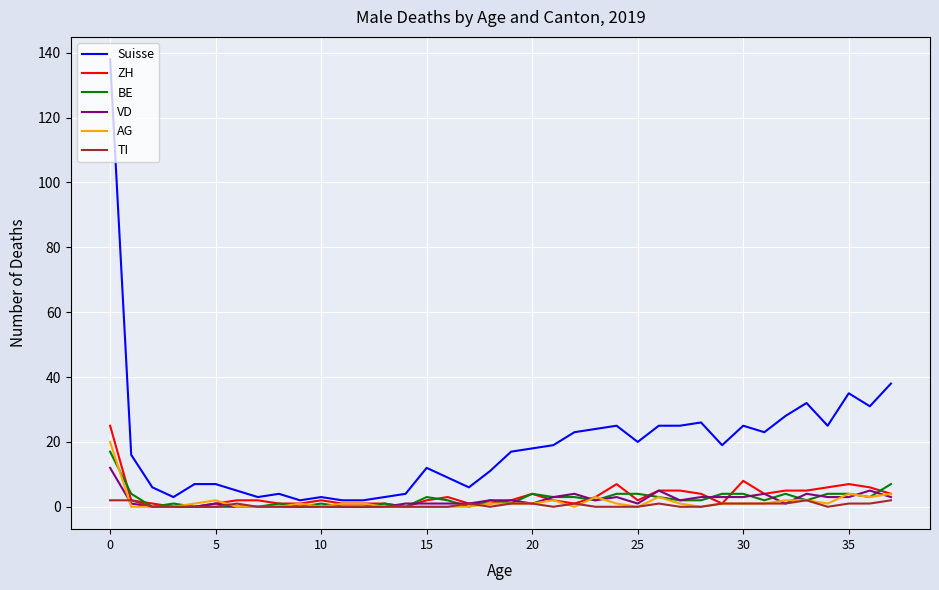

Which series has the largest total across all categories?

Suisse